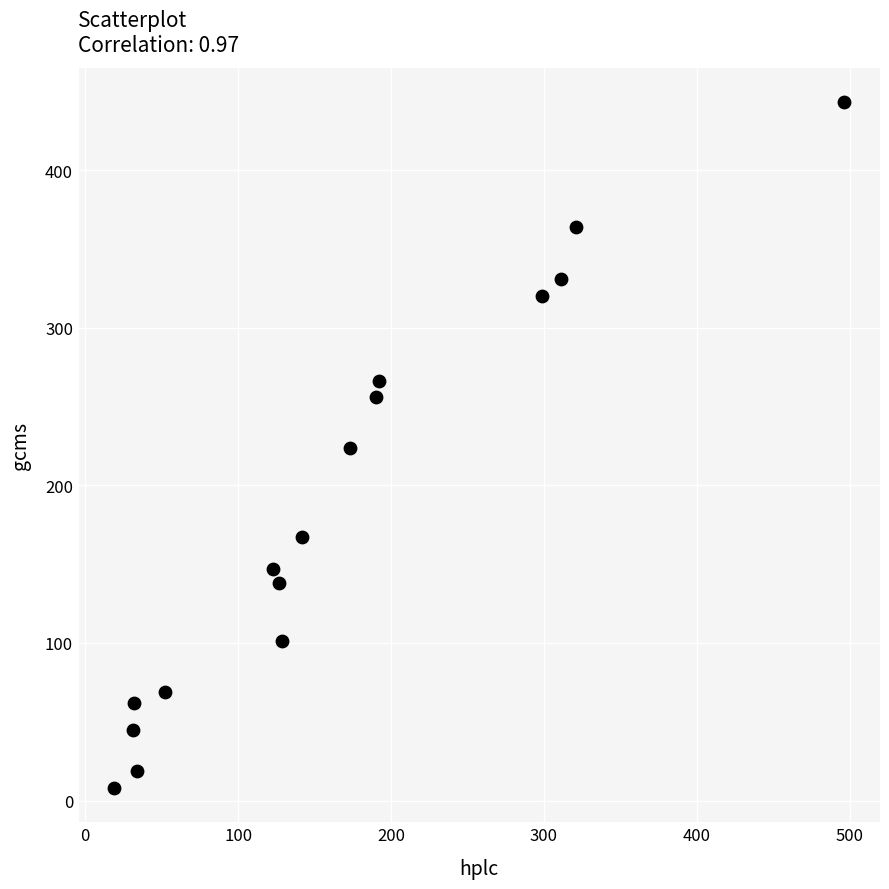

What is the range of X values (max minus min)?

477